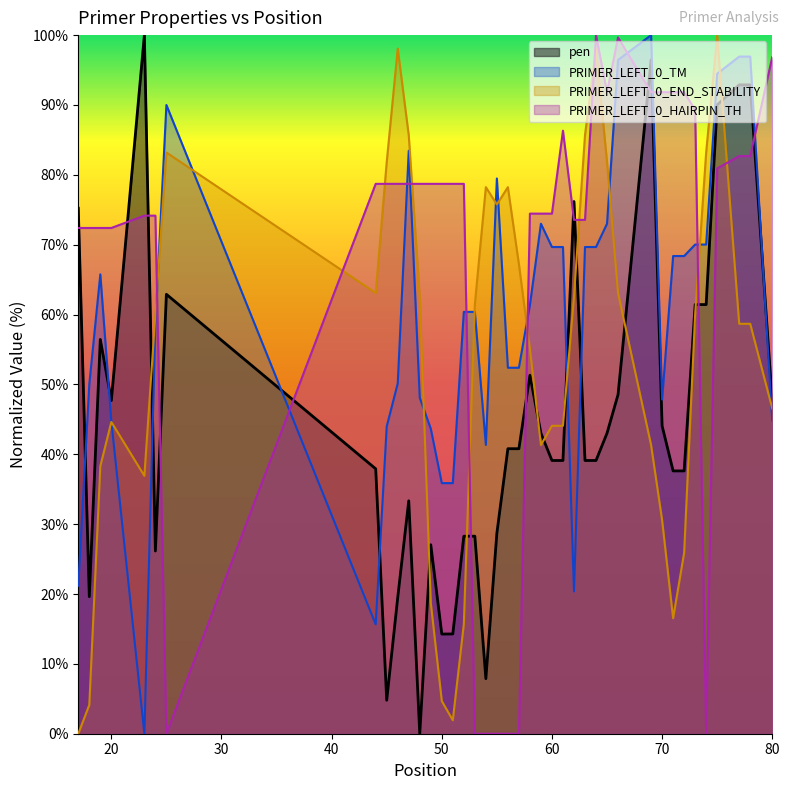

What is the difference between the PRIMER_LEFT_0_END_STABILITY values at 78 and 47?

27.0